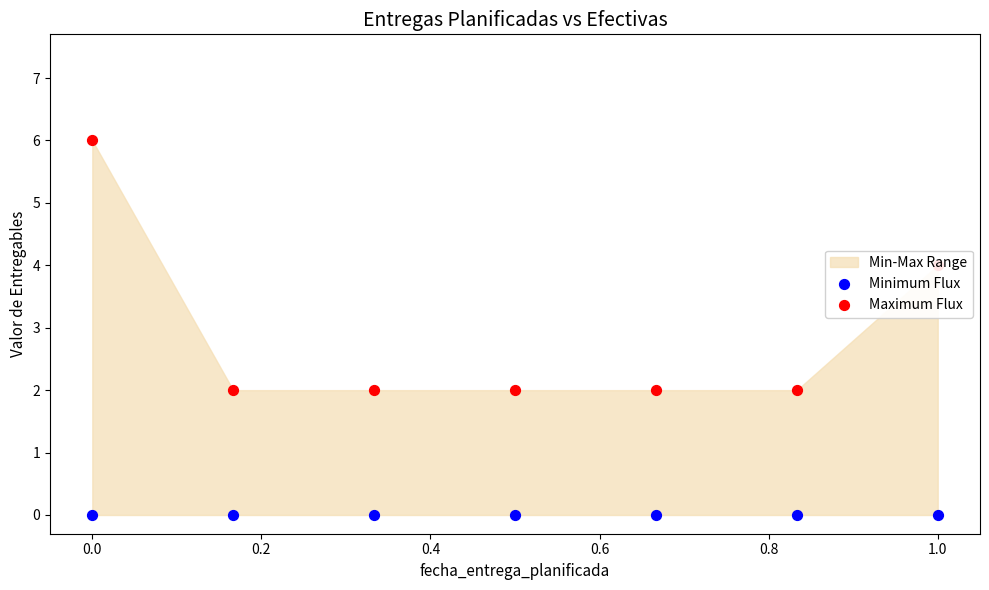

Which series contains the highest Y value?

Maximum Flux